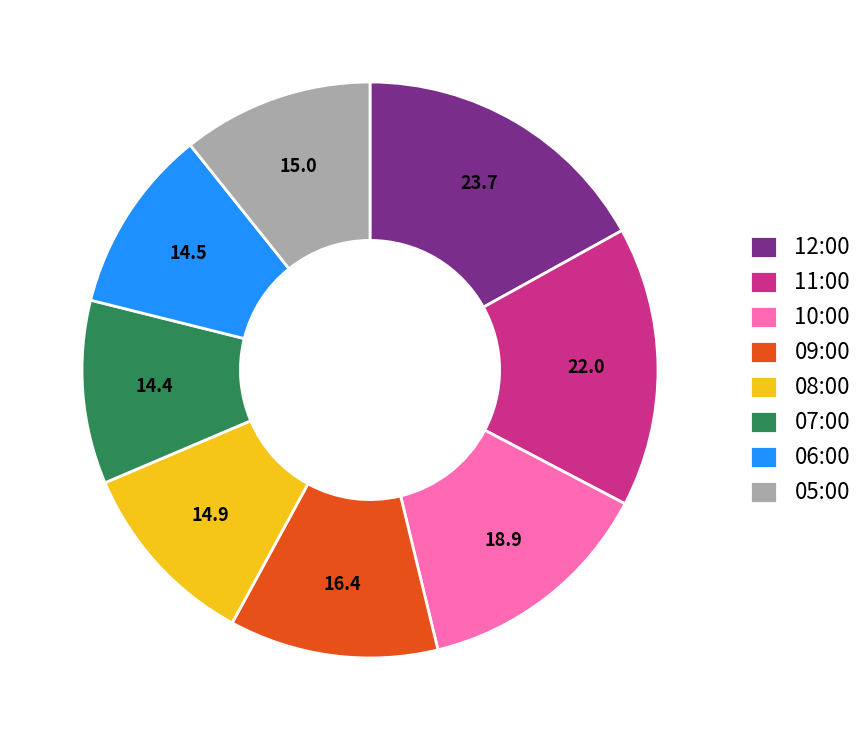

Which slice is the largest?

12:00